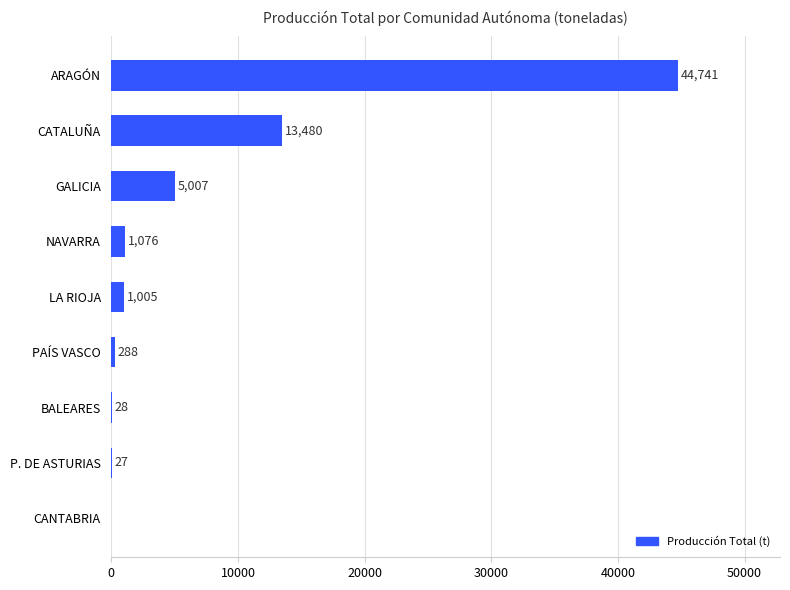

At which label is the value closest to 22370?

CATALUÑA